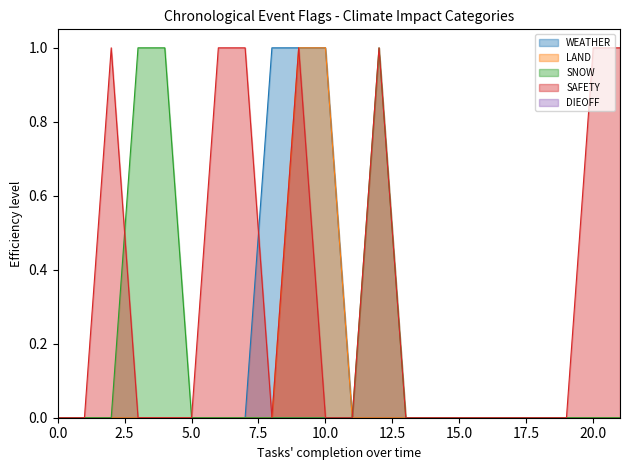

True or false: SNOW and LAND cross at least once.

False